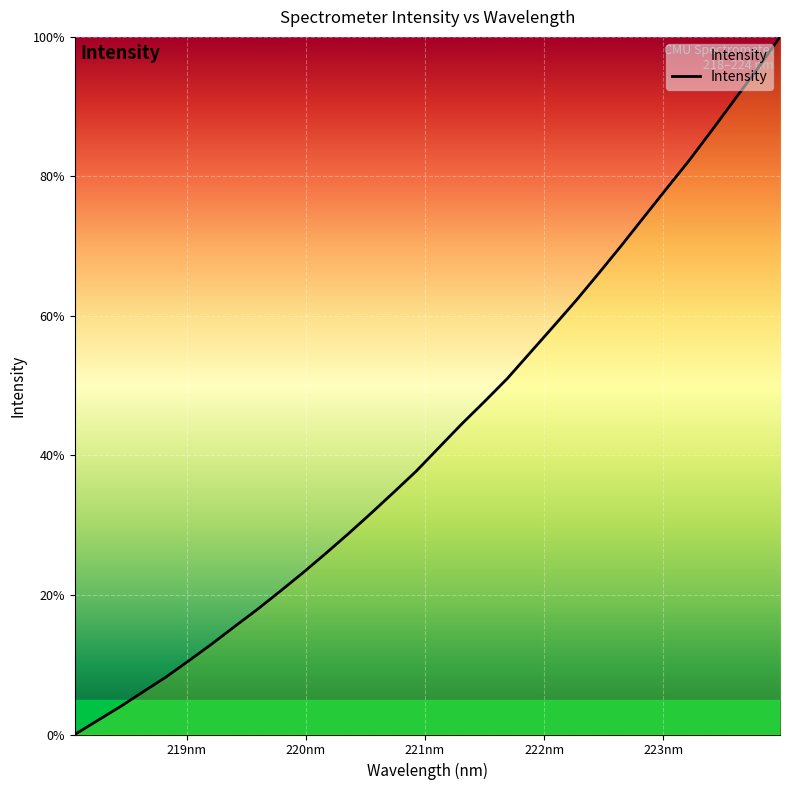

What is the greatest value displayed?

100.0